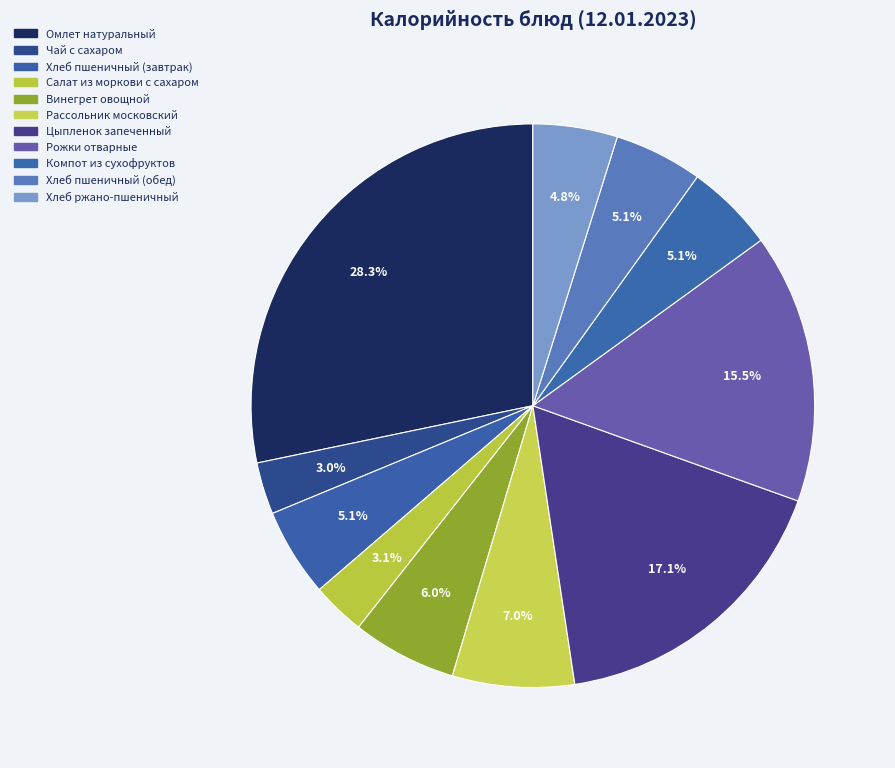

To the nearest percent, what percentage of the pie is Хлеб пшеничный (завтрак)?

5%